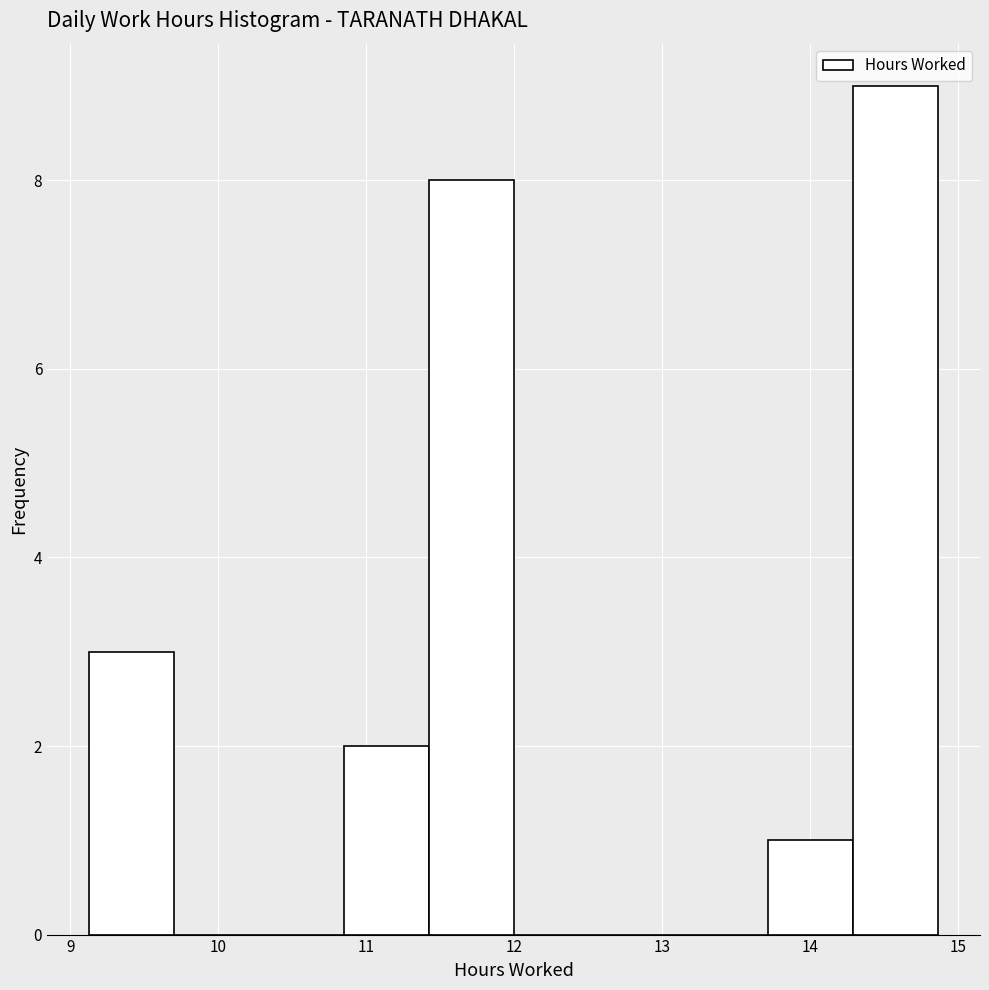

Reading left to right, list every bar in this chart as the range it spans on the x-axis followed by its height. Neither the bar edges nor the heights are printed on the chart, so give them approximately, as read against the axes.

9.1 to 9.7: 3
9.7 to 10.3: 0
10.3 to 10.8: 0
10.8 to 11.4: 2
11.4 to 12.0: 8
12.0 to 12.6: 0
12.6 to 13.1: 0
13.1 to 13.7: 0
13.7 to 14.3: 1
14.3 to 14.9: 9